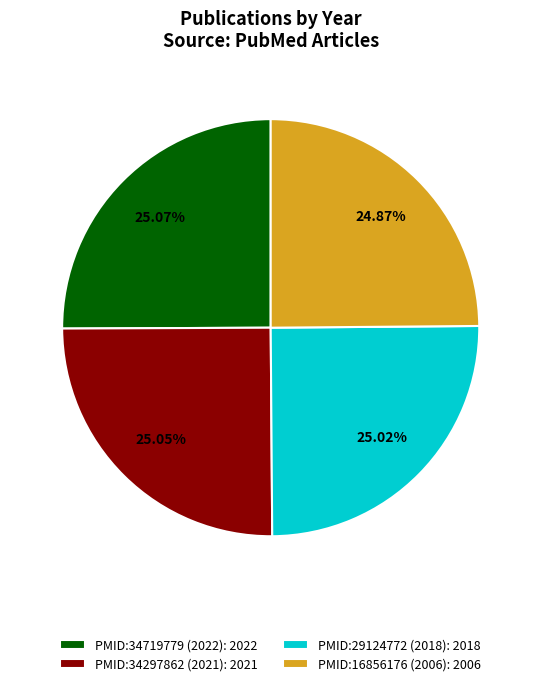

Does any single category account for the majority?

No